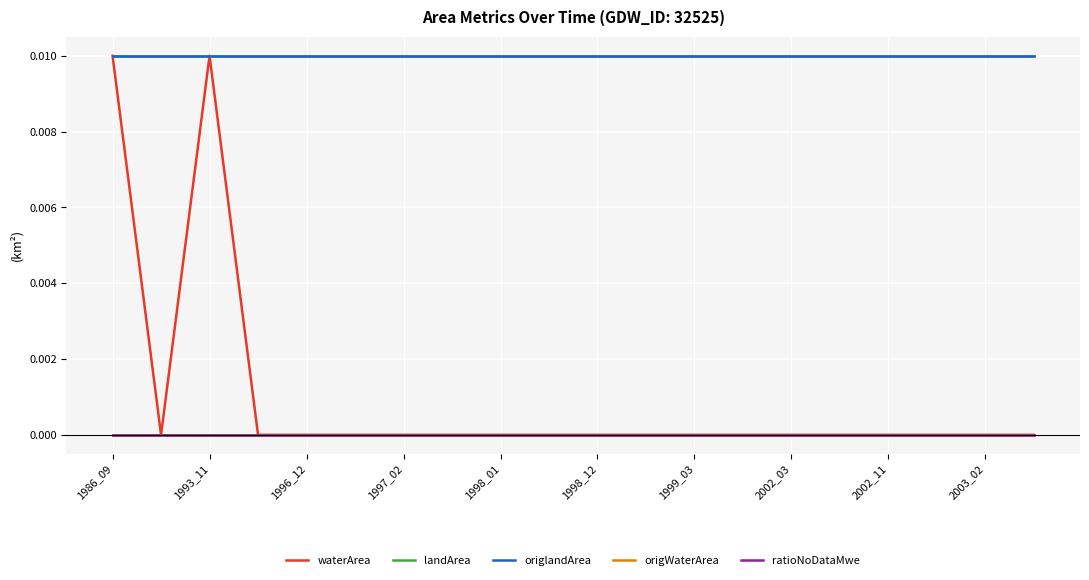

Does the chart display data point markers on the line(s)?

No